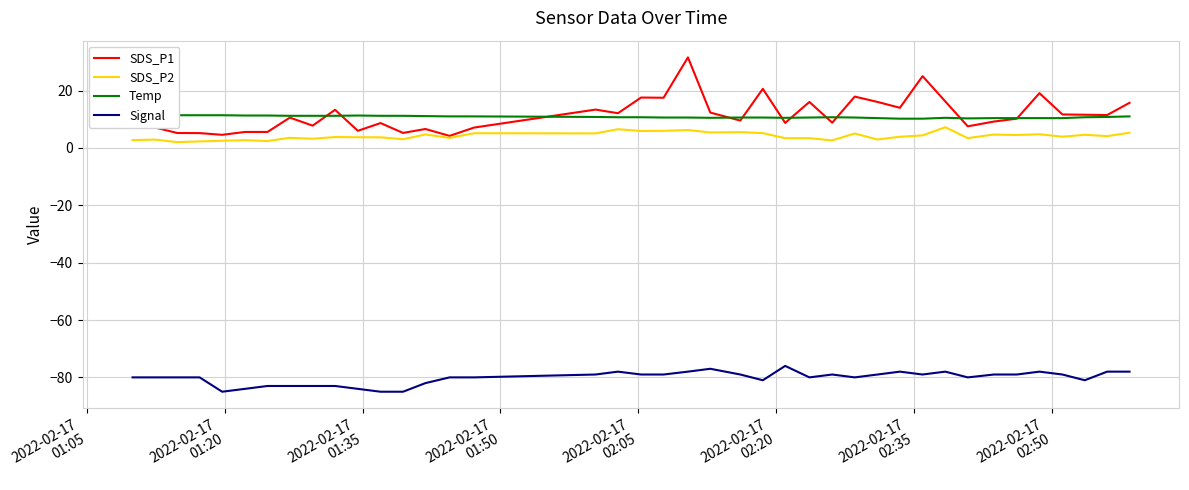

True or false: Signal and SDS_P1 intersect in this chart.

False